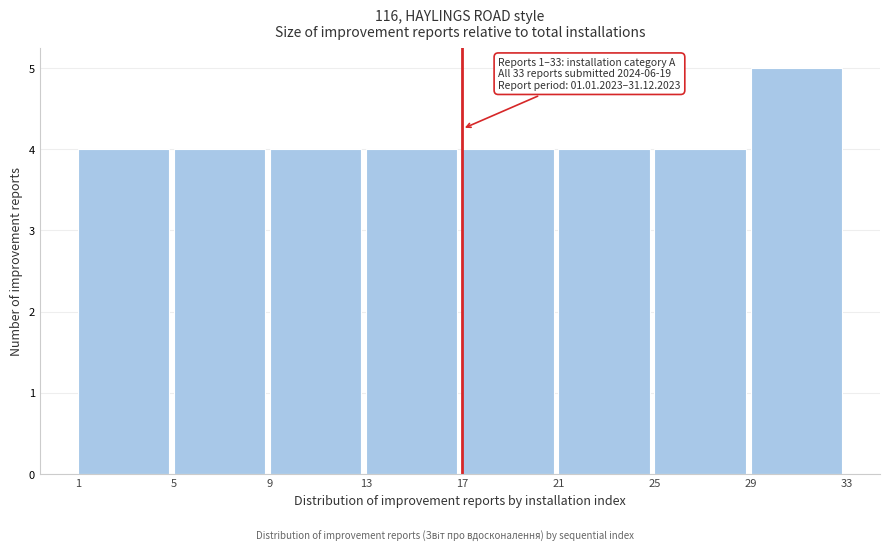

Which range on the x-axis has the tallest bar?

29 to 33